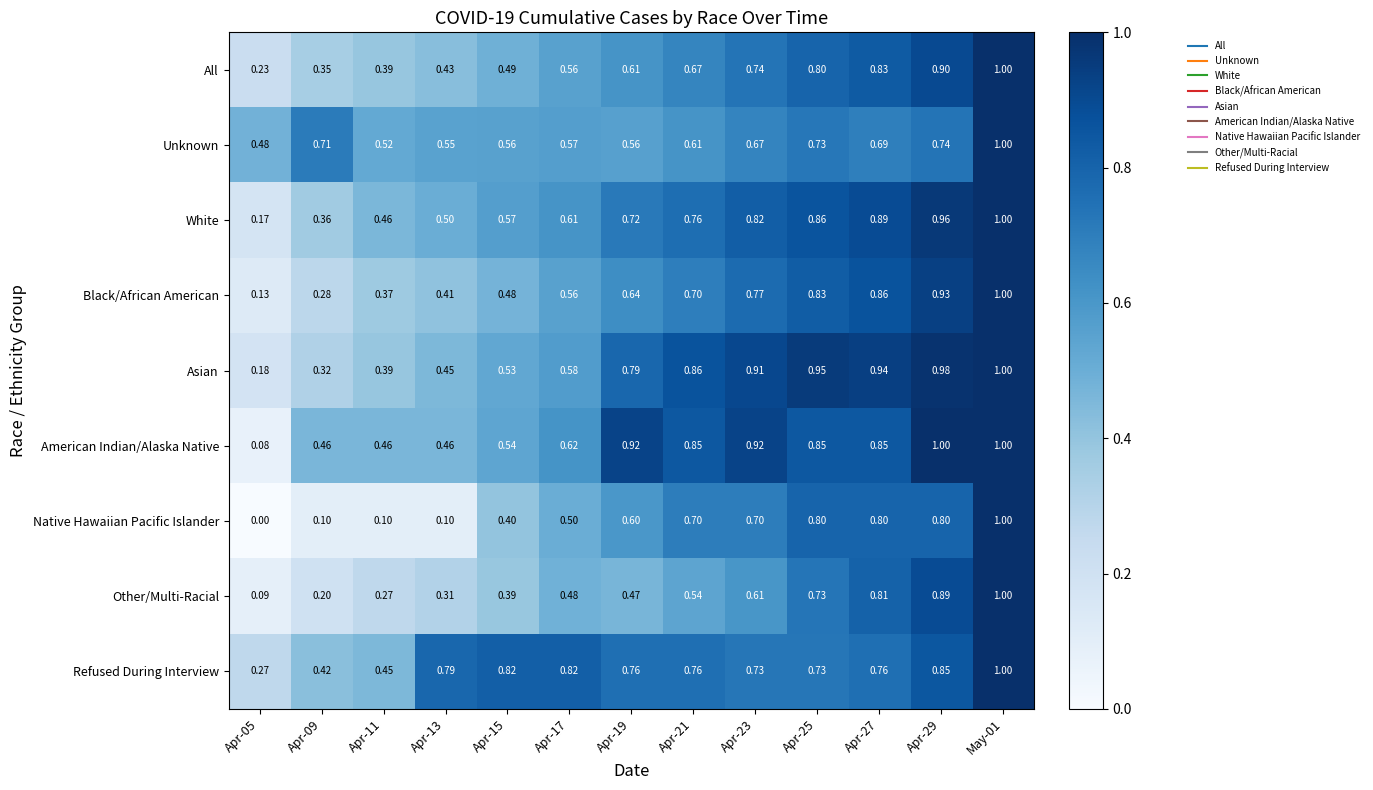

Is the value of White at Apr-05 greater than the value of Asian at May-01?

No